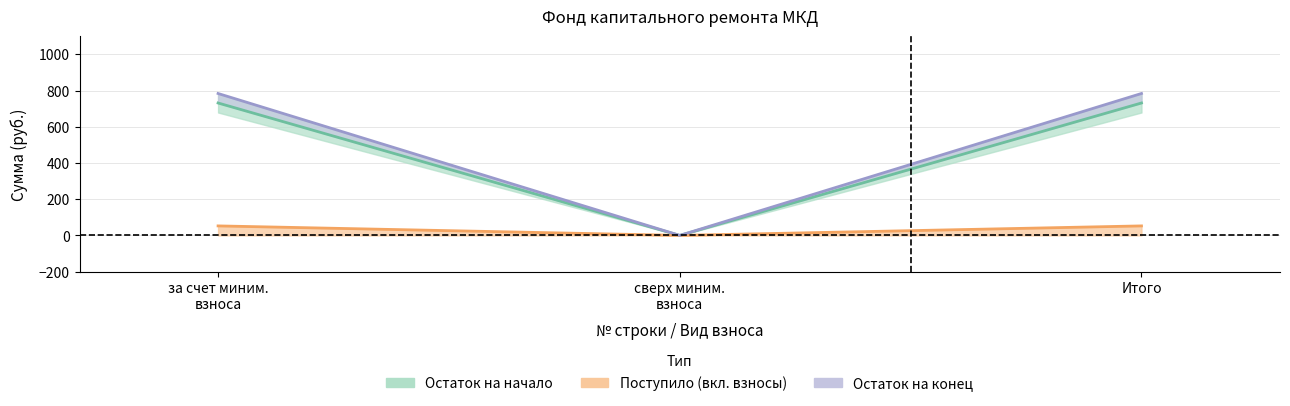

At which label does Поступило всего reach its peak?

за счет миним.
взноса